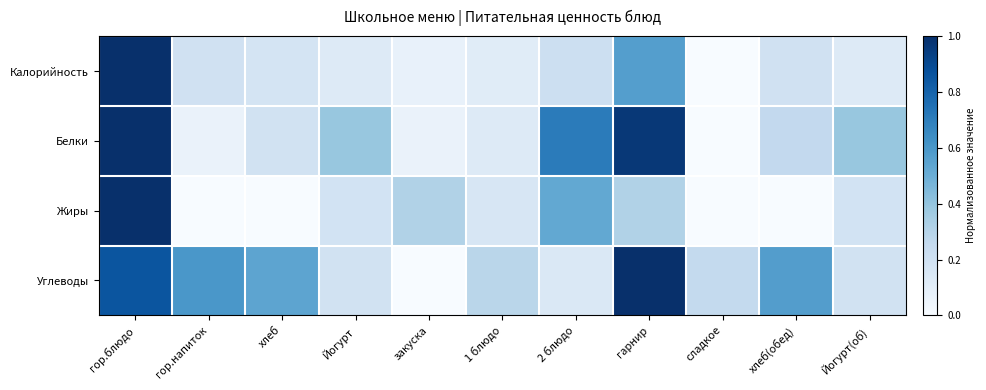

Which has a higher value, 1 блюдо or хлеб?

хлеб